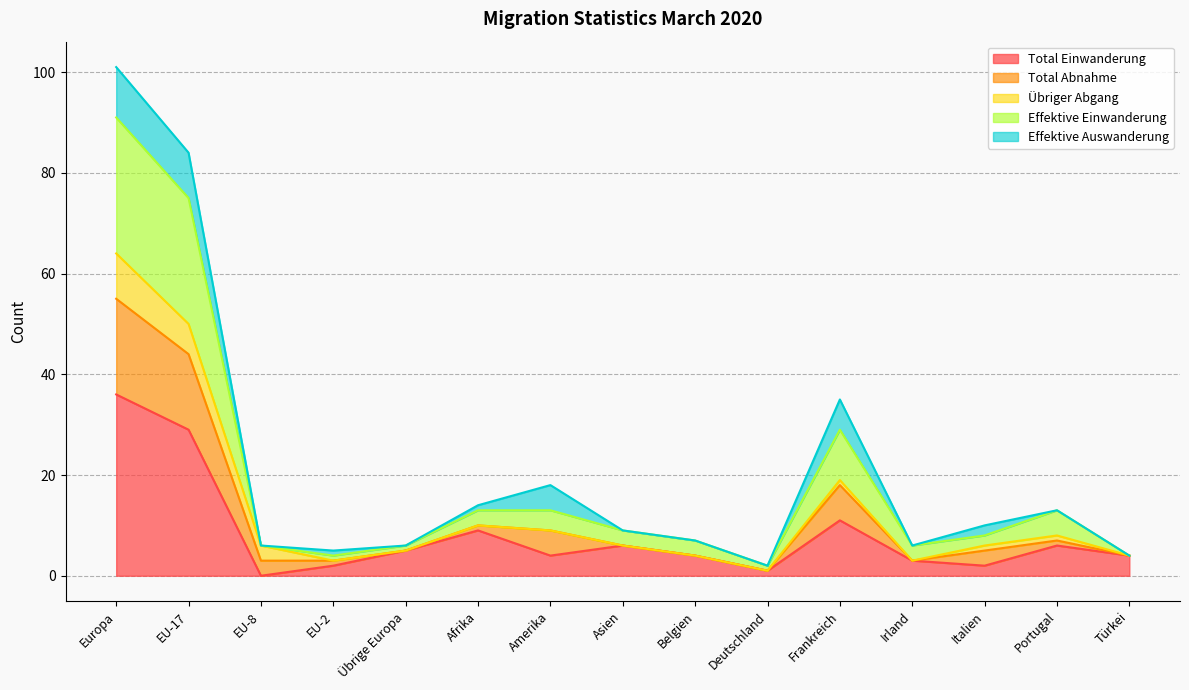

How many lines are shown in the chart?

5